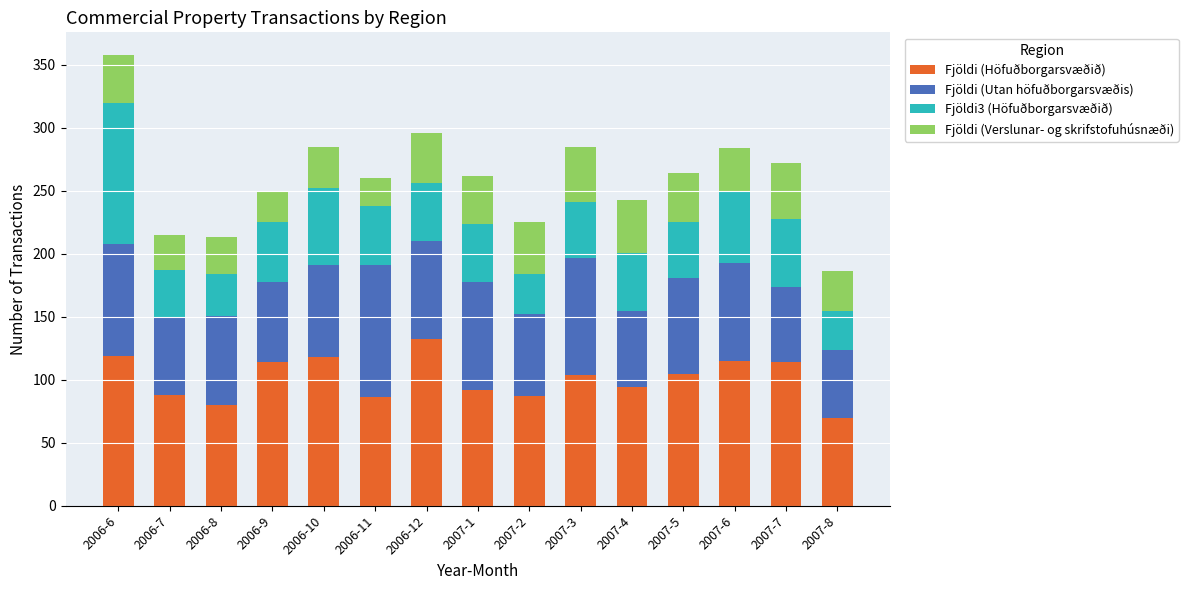

How many bars are there in total?

15